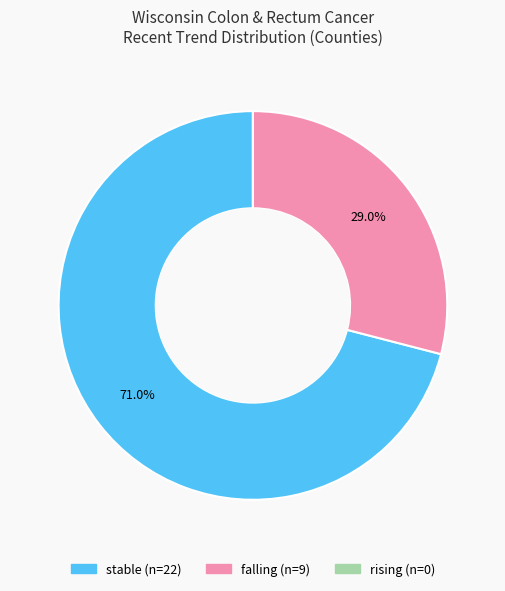

Which category accounts for the majority?

stable